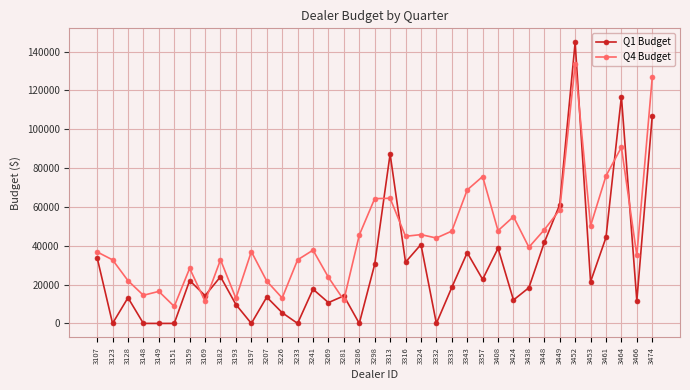

At which label does Q4 Budget first exceed 39250?

3286